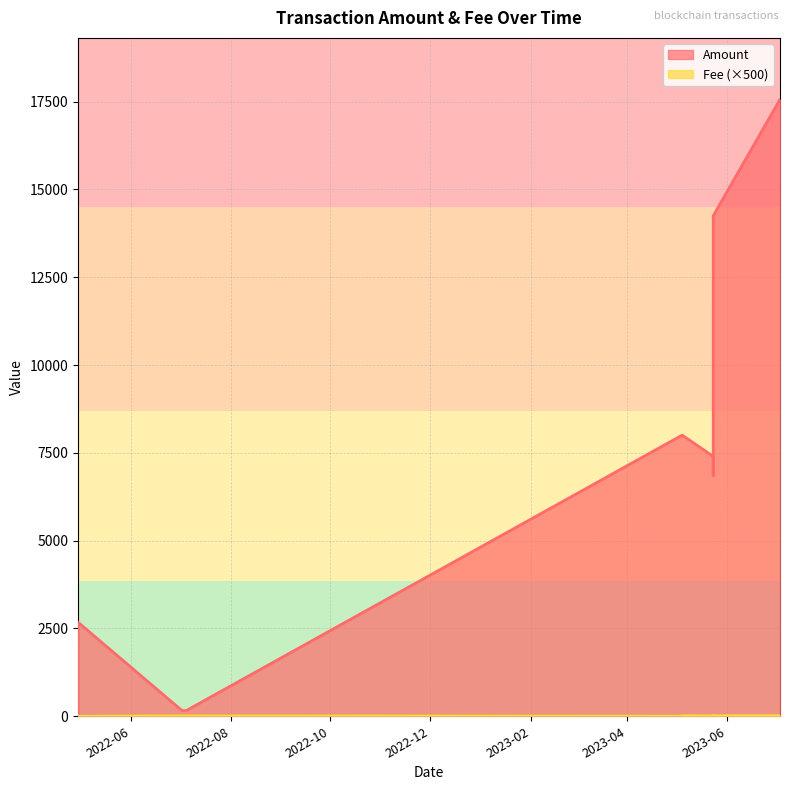

Which series changed the most between 2023-07-03 10:36:00 and 2022-07-02 00:15:00?

Amount